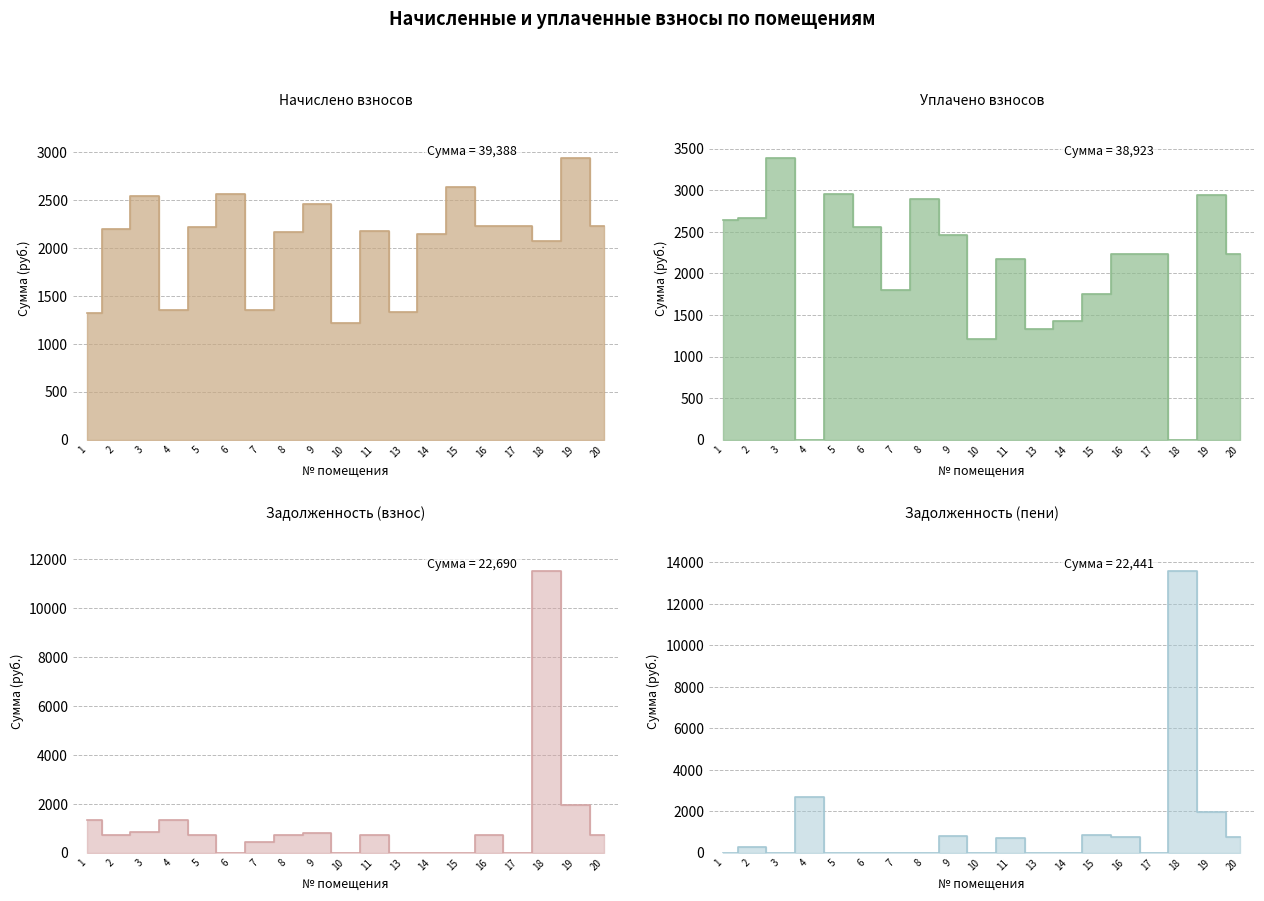

At how many categories does at least one series exceed 3661?

1